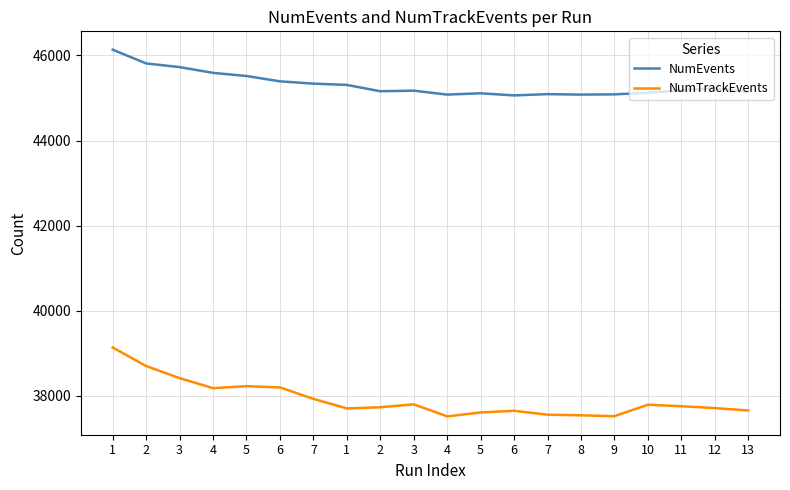

Where is the first local maximum for NumTrackEvents?

5